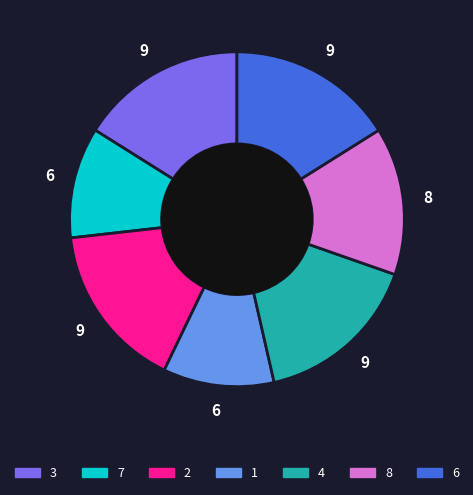

Rank the categories by value from lowest to highest.

7, 1, 8, 3, 2, 4, 6